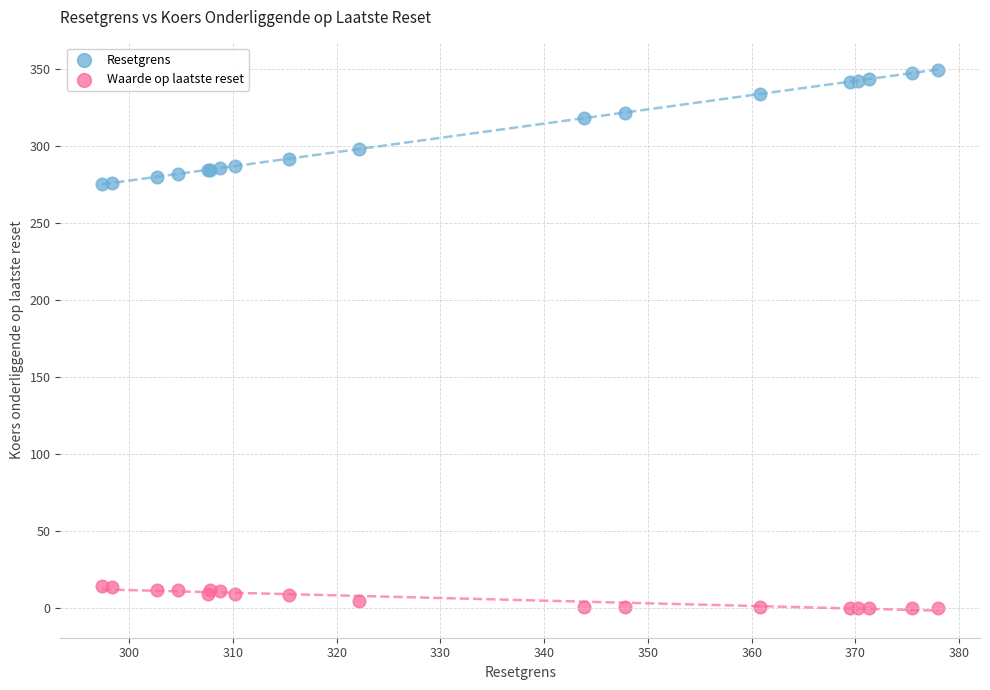

Which series reaches the maximum Y coordinate?

Resetgrens